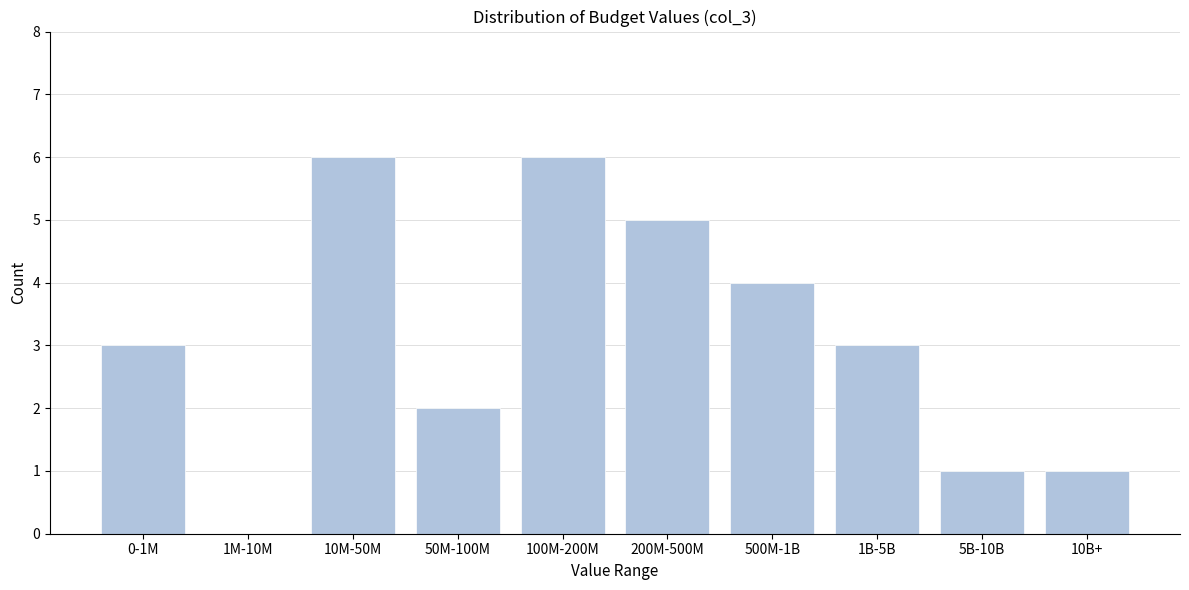

Reading right to left, transcribe all the data shown in this chart.

10B+=1	5B-10B=1	1B-5B=3	500M-1B=4	200M-500M=5	100M-200M=6	50M-100M=2	10M-50M=6	1M-10M=0	0-1M=3